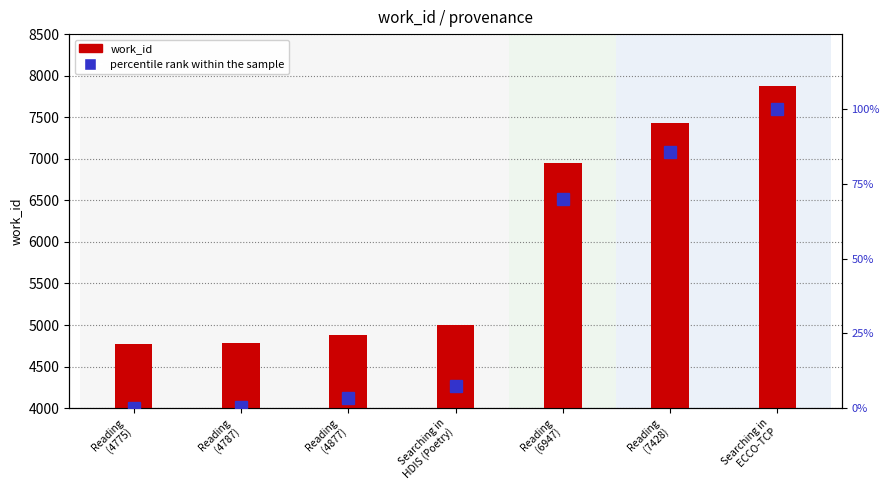

At how many categories does at least one series exceed 7841?

1